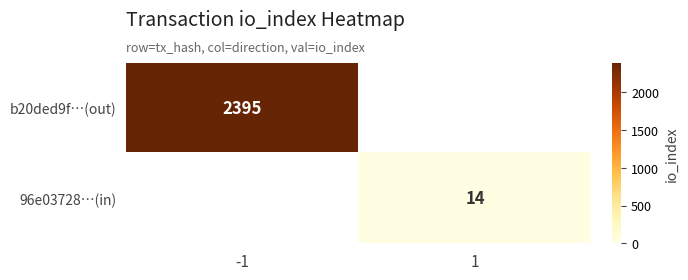

The value of 96e03728…(in) at 1 is 10. True or false?

False